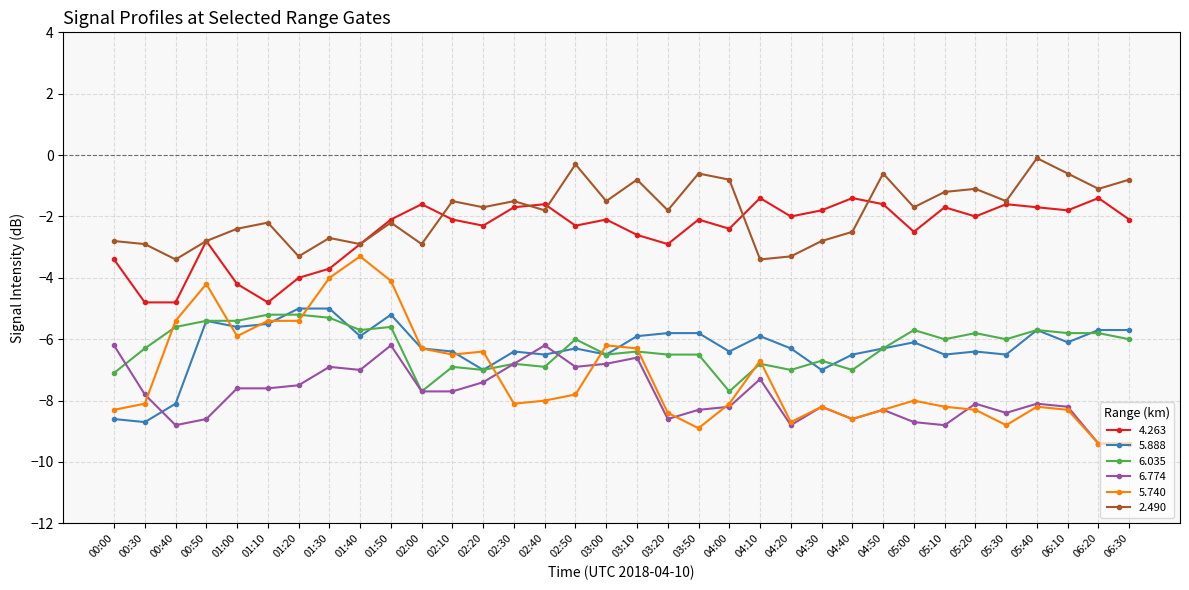

What is the approximate value of 5.888 at 04:10?

-5.9